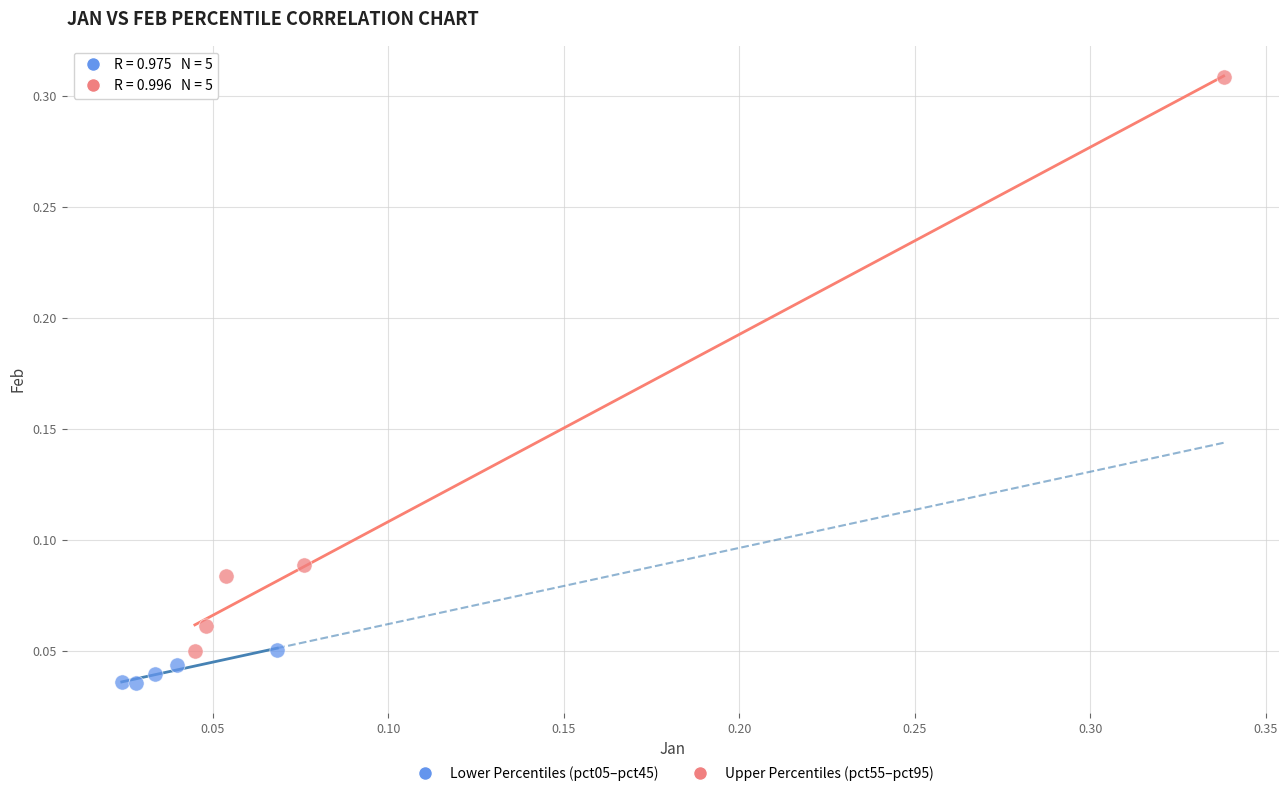

Which series contains the highest Y value?

Upper Percentiles (pct55–pct95)